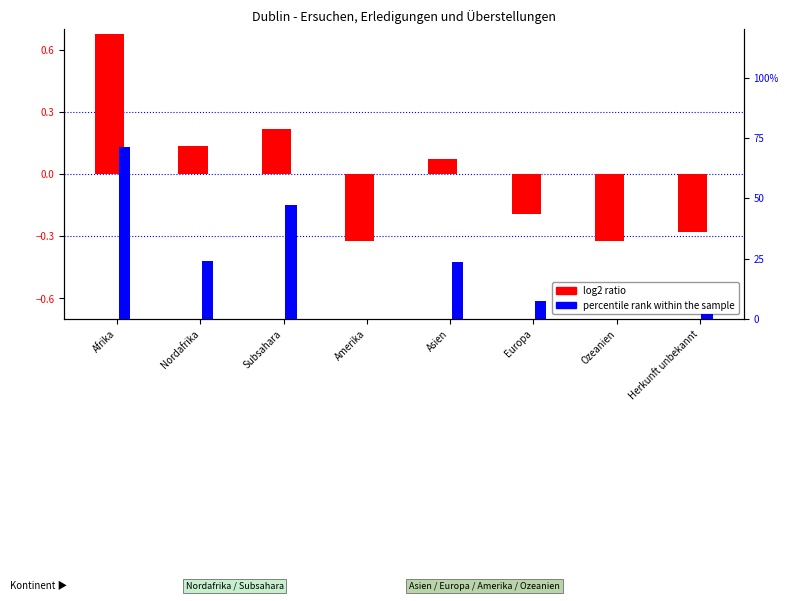

Rank the categories by percentile rank within the sample value from lowest to highest.

Ozeanien, Amerika, Herkunft unbekannt, Europa, Asien, Nordafrika, Subsahara, Afrika